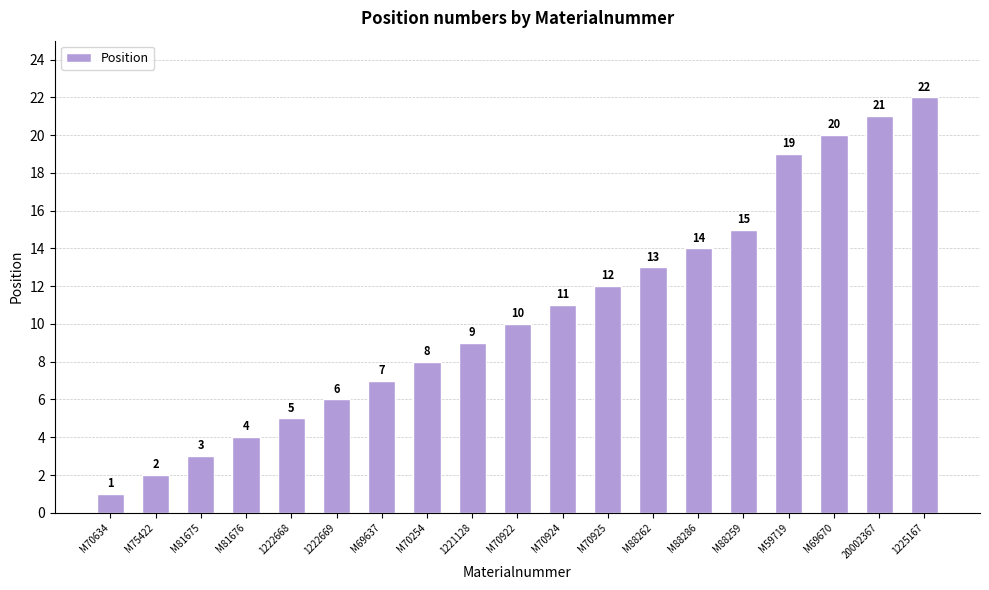

Reading right to left, transcribe all the data shown in this chart.

22	21	20	19	15	14	13	12	11	10	9	8	7	6	5	4	3	2	1